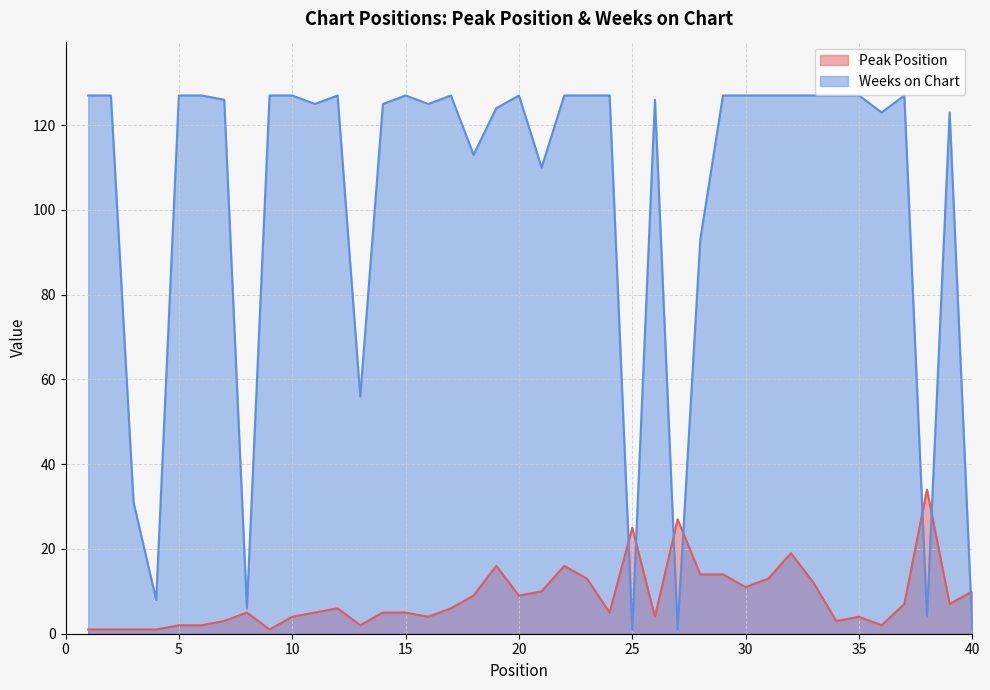

In Weeks on Chart, how many points are lower than both neighbors (excluding endpoints)?

11